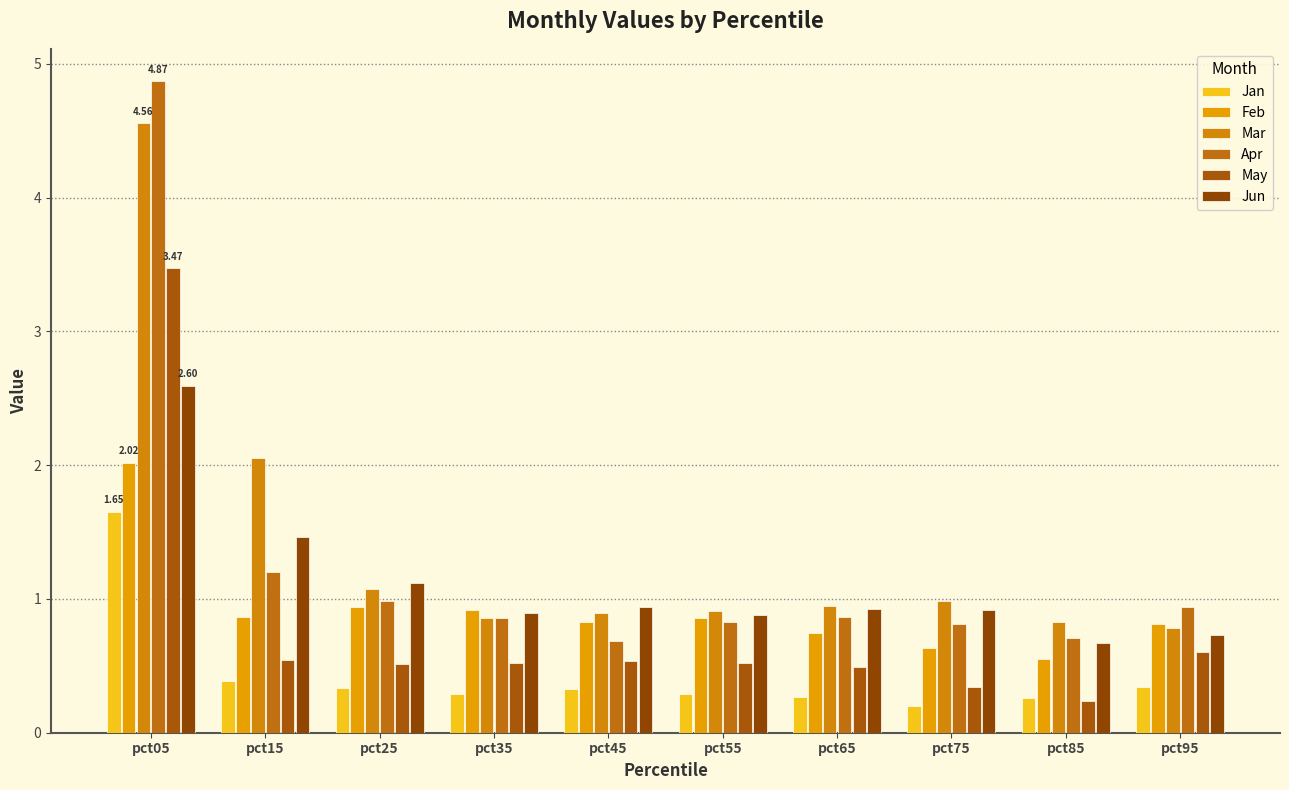

What is the spread (max minus min) of values at pct55?

0.6